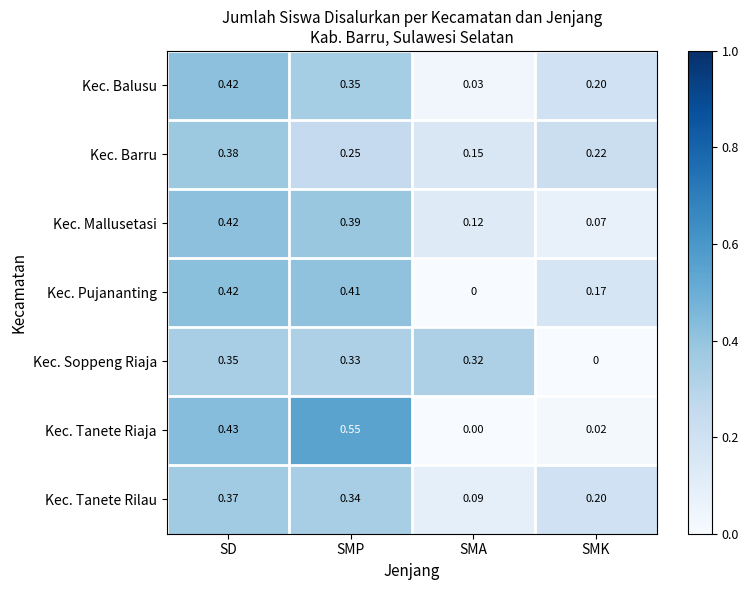

Is the value of Kec. Soppeng Riaja at SMP greater than the value of Kec. Barru at SD?

No